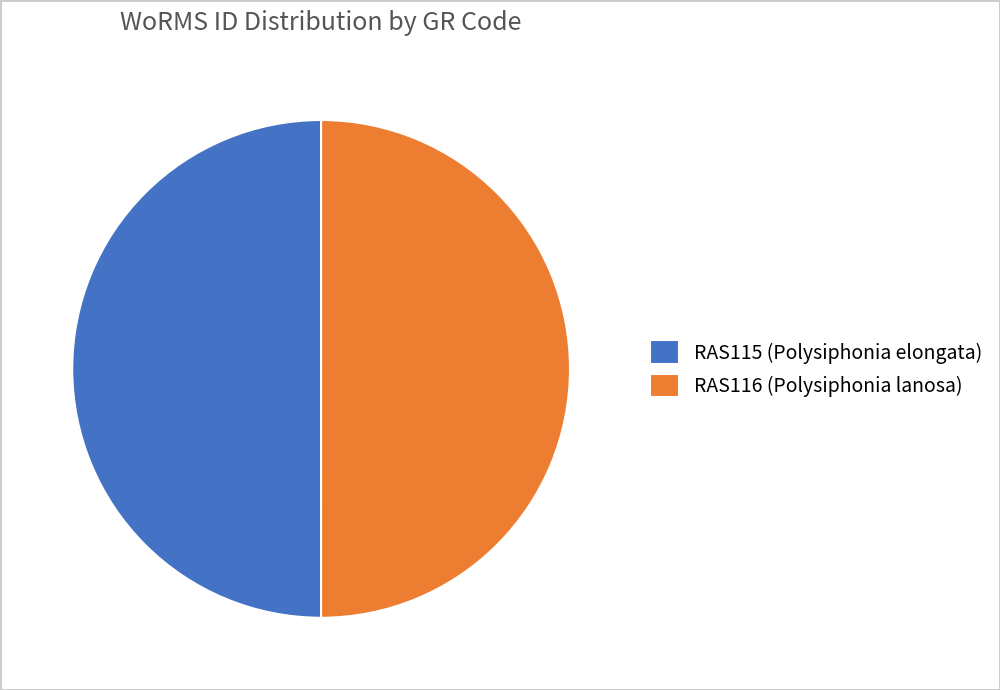

Combined, do RAS116 (Polysiphonia lanosa) and RAS115 (Polysiphonia elongata) account for over 50%?

Yes